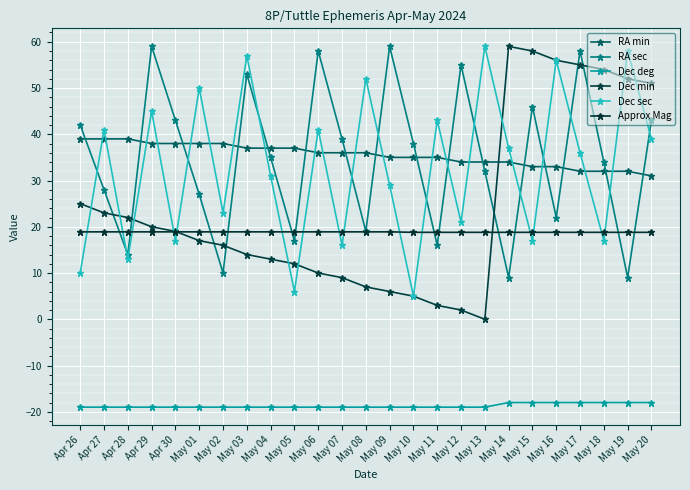

Is this an area chart (filled region under the line)?

No